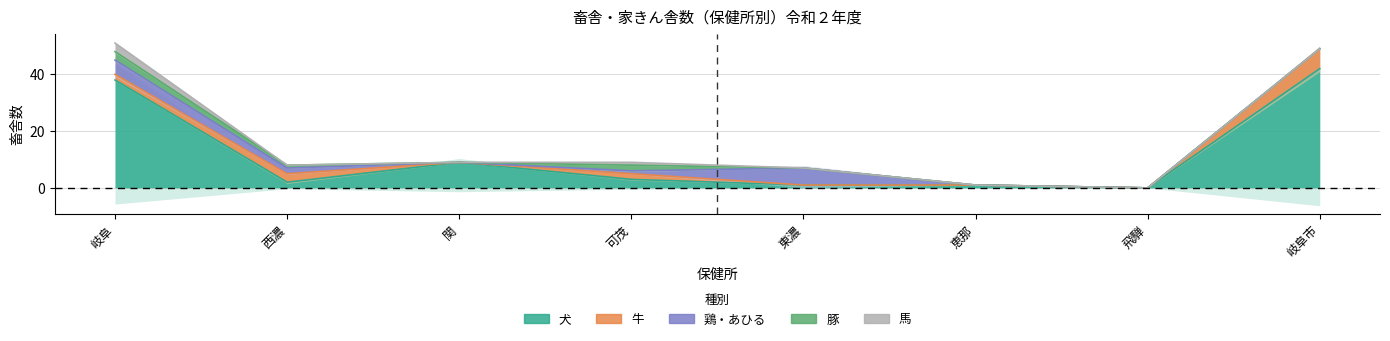

What is the maximum value shown in the chart?

42